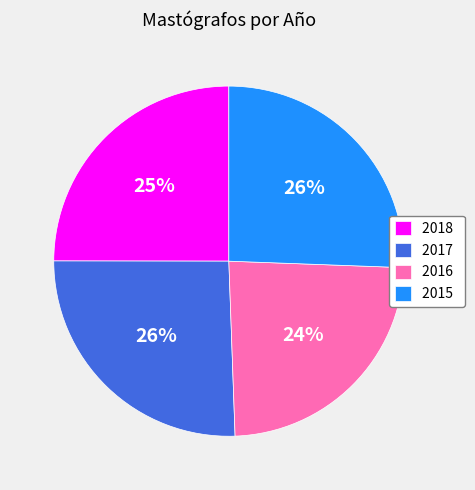

Approximately how many times larger is the value at 2016 compared to 2015?

0.9